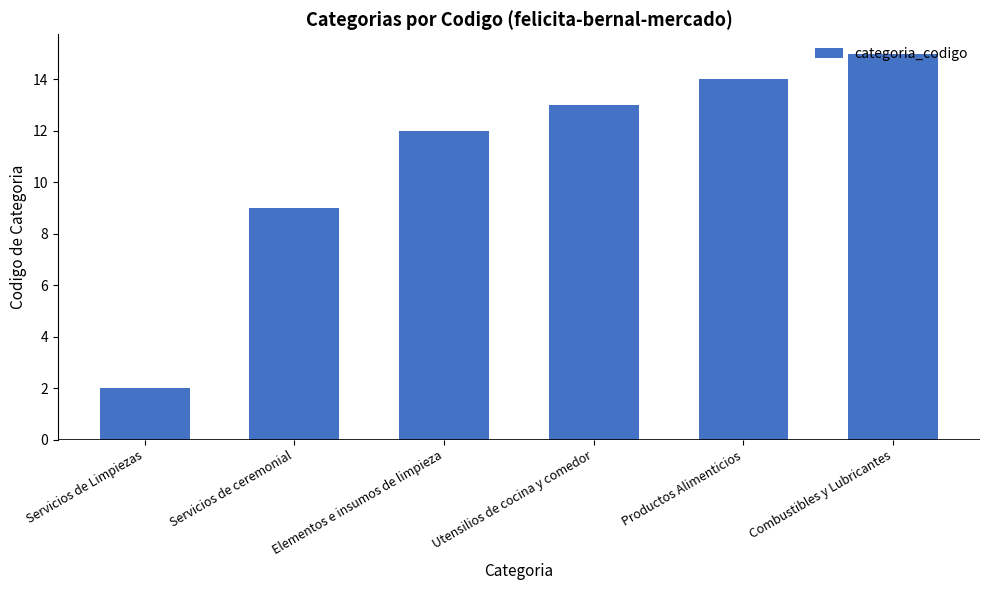

Which label corresponds to the smallest value in the chart?

Servicios de Limpiezas